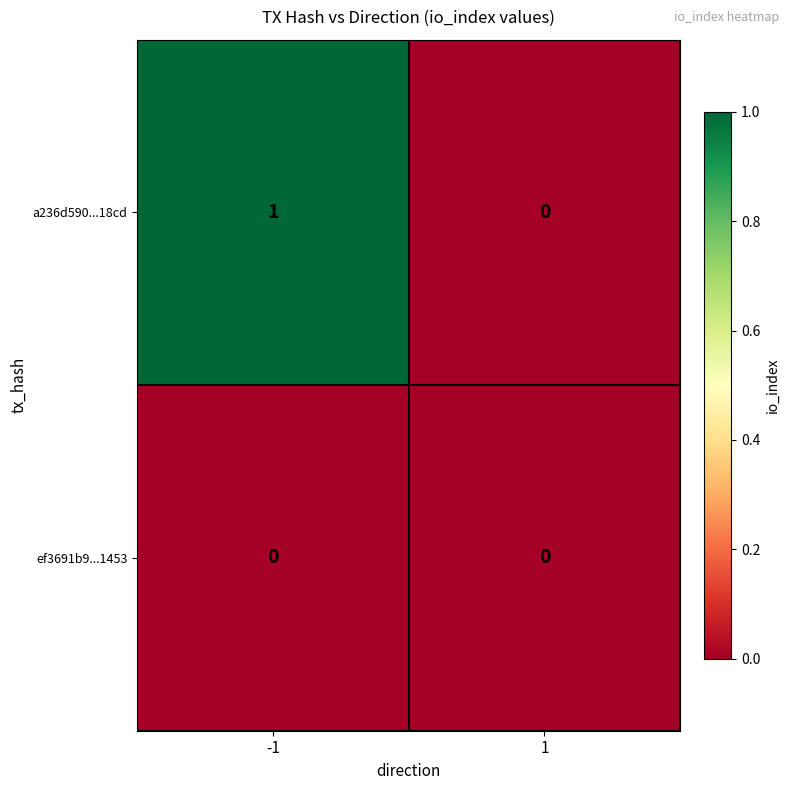

Is it true that ef3691b9...1453 equals 0 at -1?

True